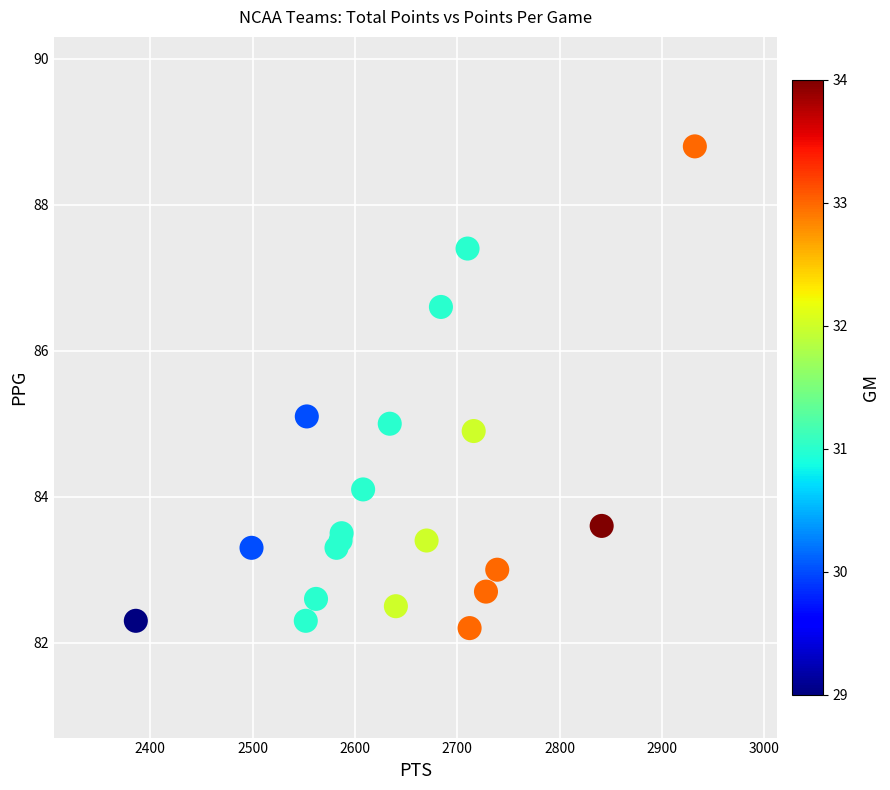

What is the range of Y values (max minus min)?

6.6